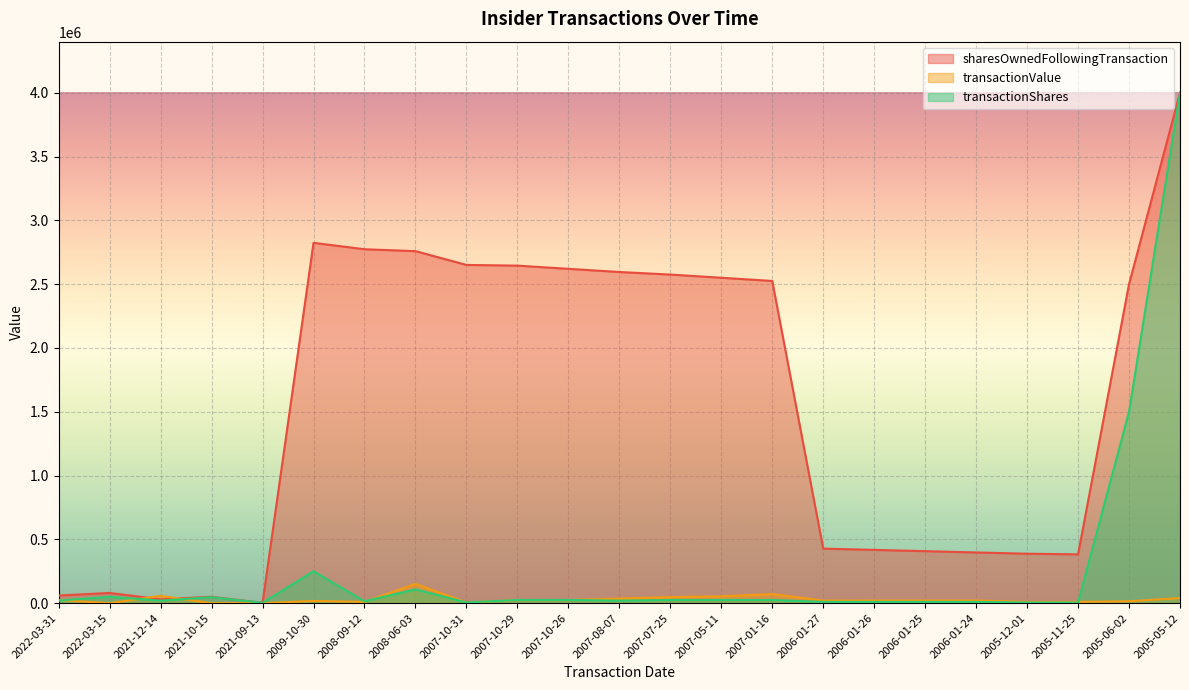

How many series are shown in this chart?

3